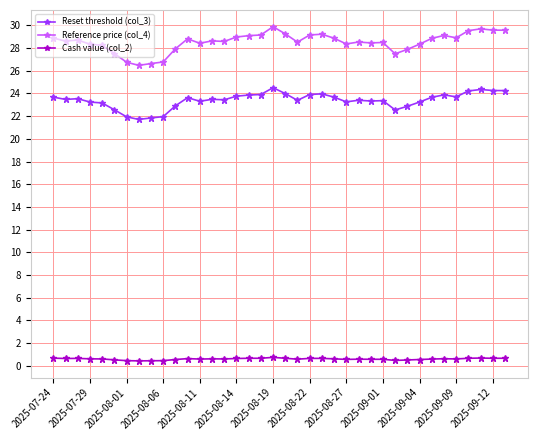

What is the lowest value of the Reference price (col_4) series?

26.5